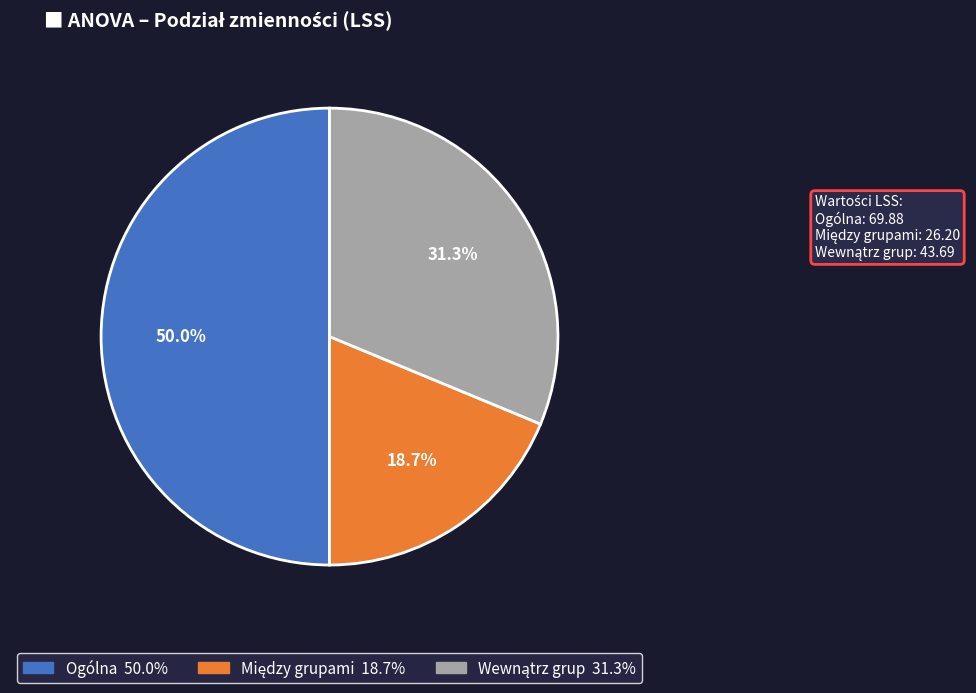

Count the number of slices in the pie.

3